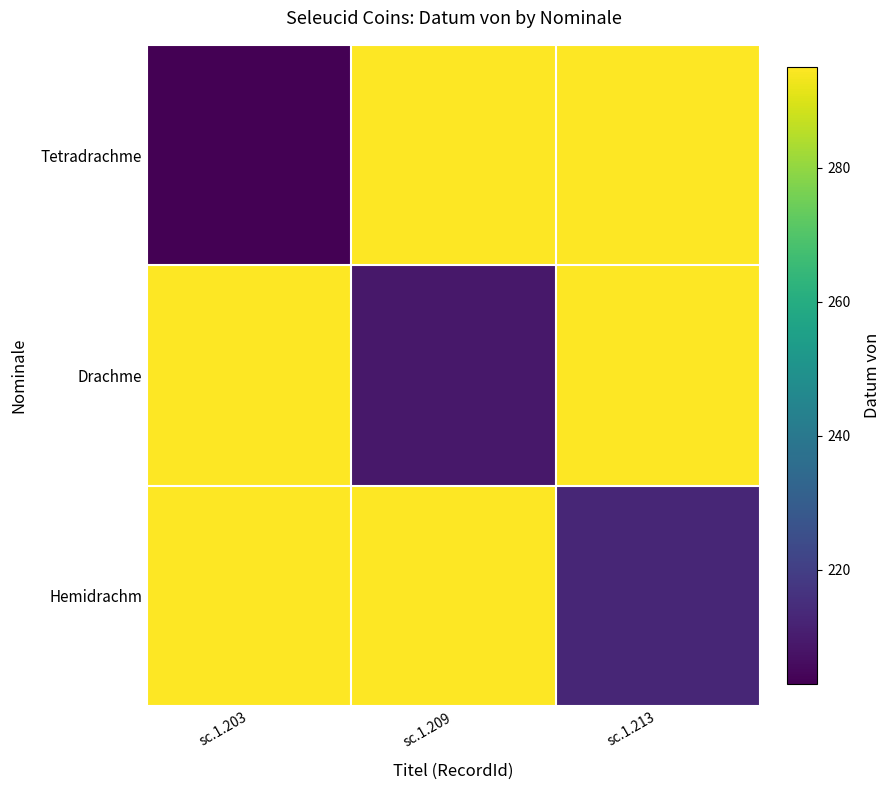

At how many categories does at least one series exceed 245?

3